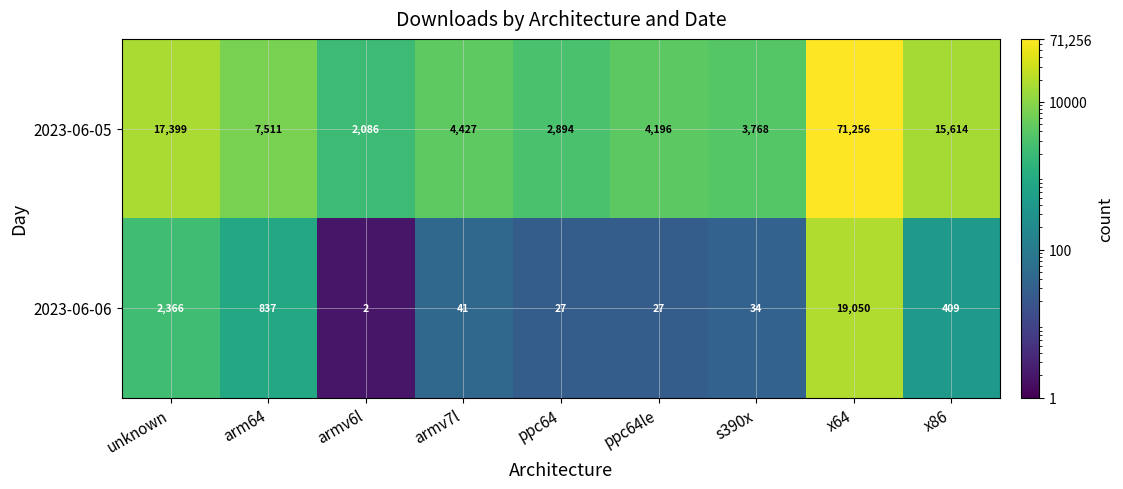

What is the maximum value shown in the chart?

71256